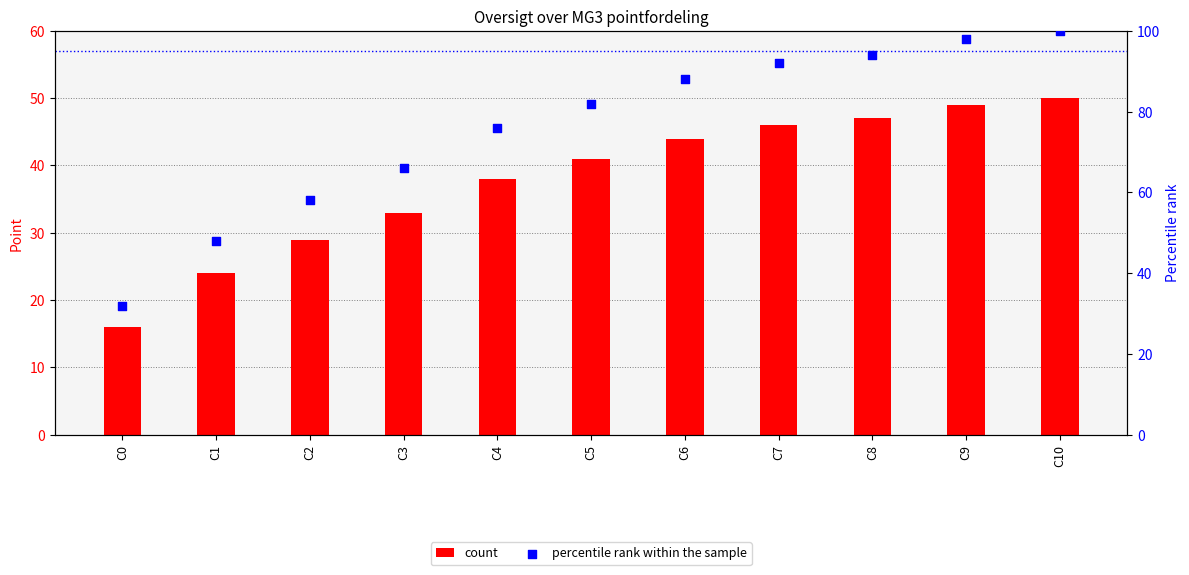

Which series has the largest total across all categories?

percentile rank within the sample